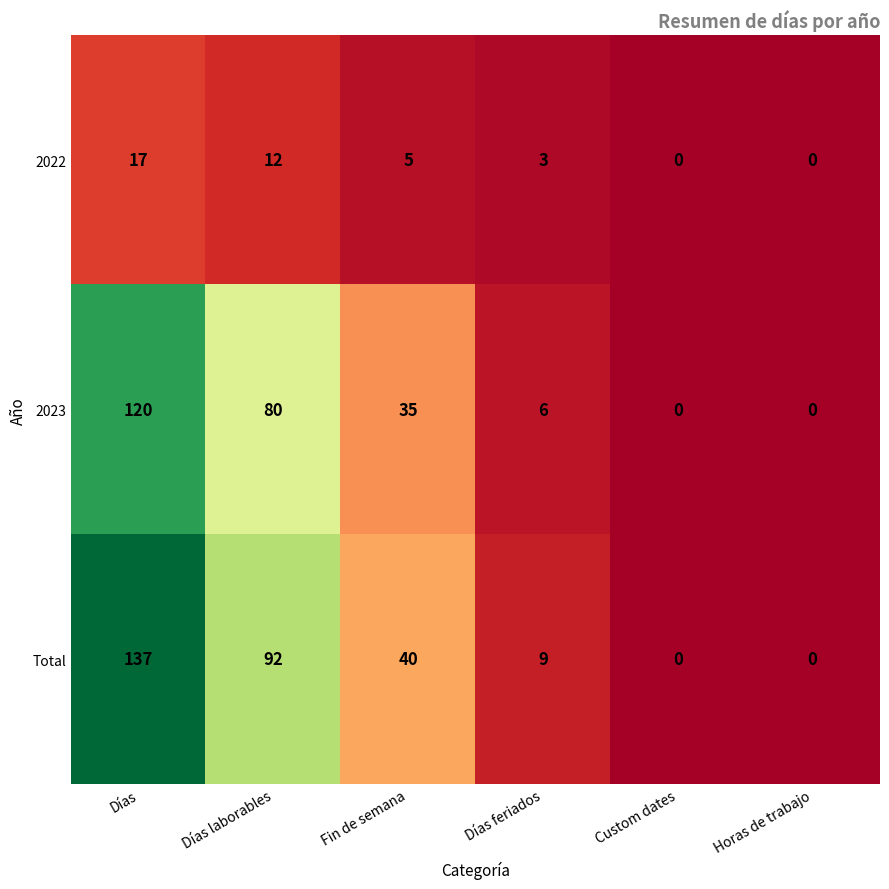

What is the sum of all Total values?

278